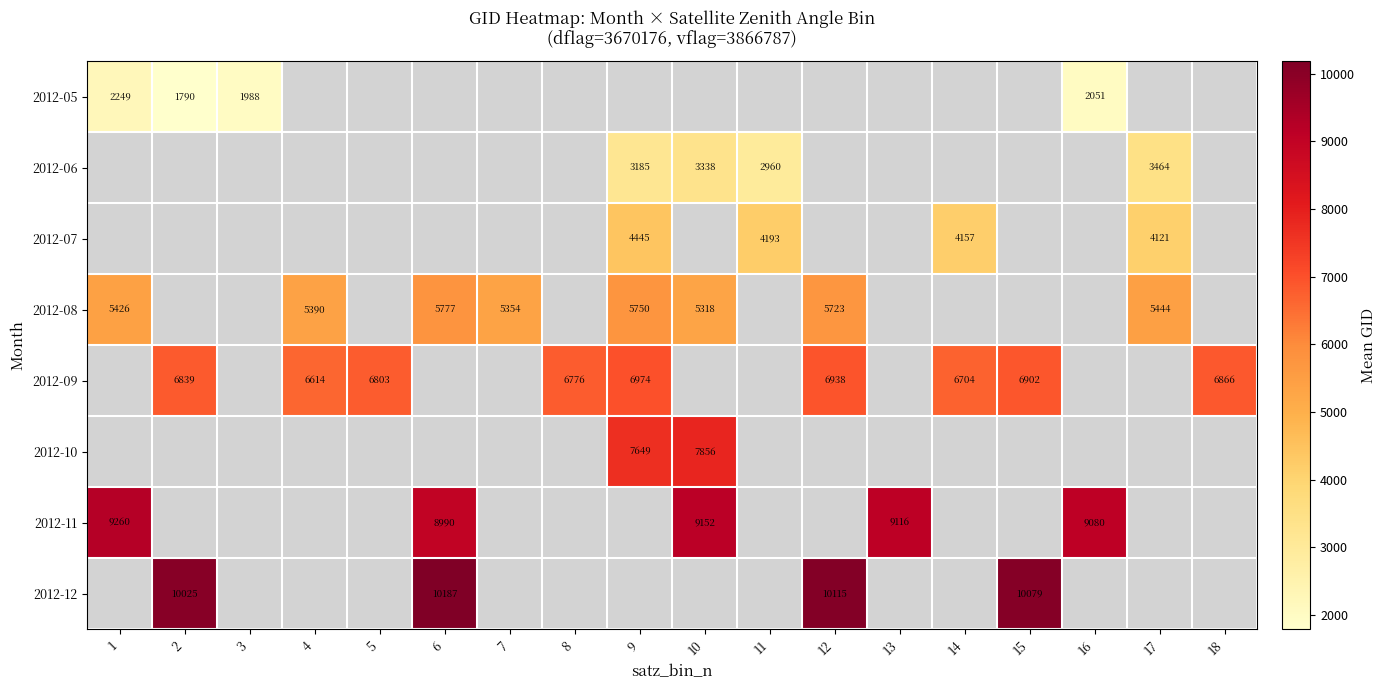

True or false: 2012-08 has a value of 3355 at 1.

False